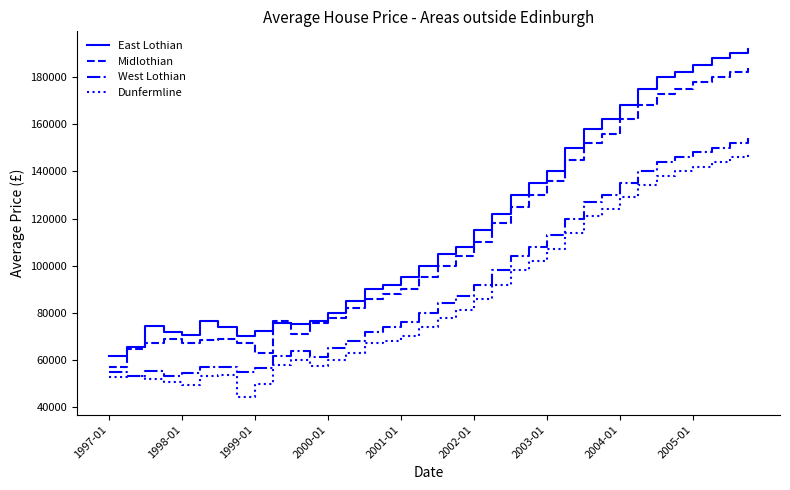

In Dunfermline, how many points are lower than both neighbors (excluding endpoints)?

3